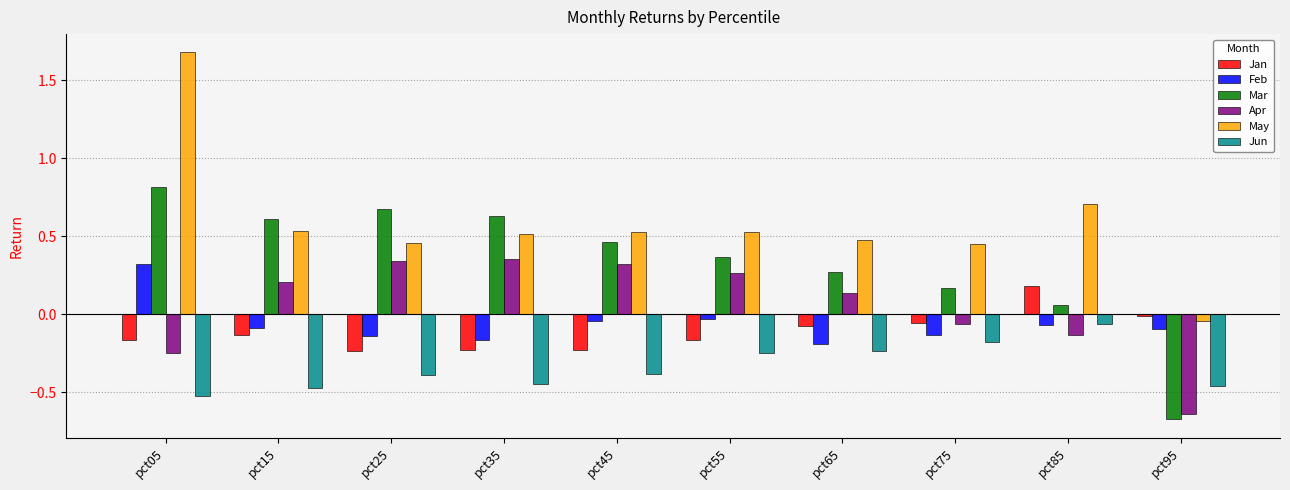

What is the spread (max minus min) of values at pct25?

1.1